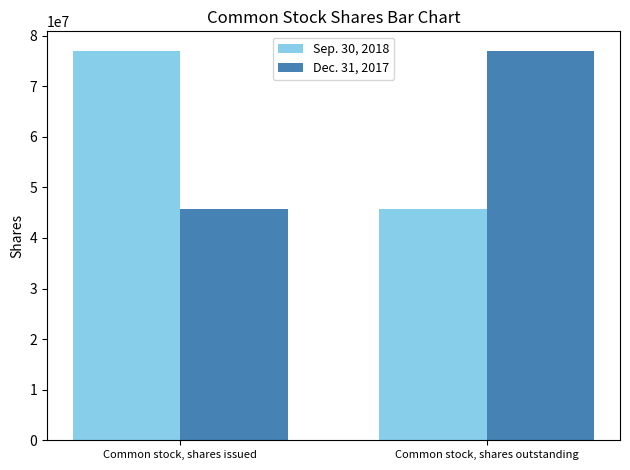

How many Sep. 30, 2018 values are between 45717635 and 76997376?

2